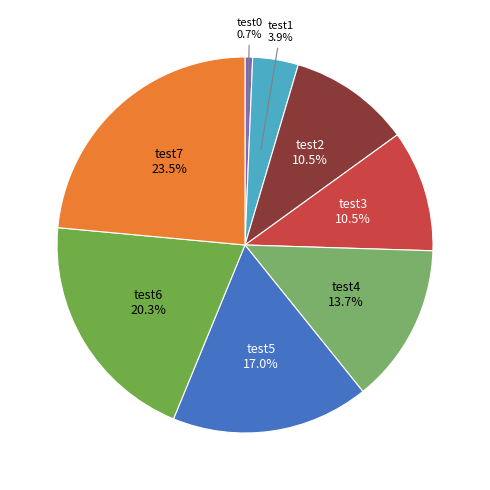

How many segments does this pie chart have?

8